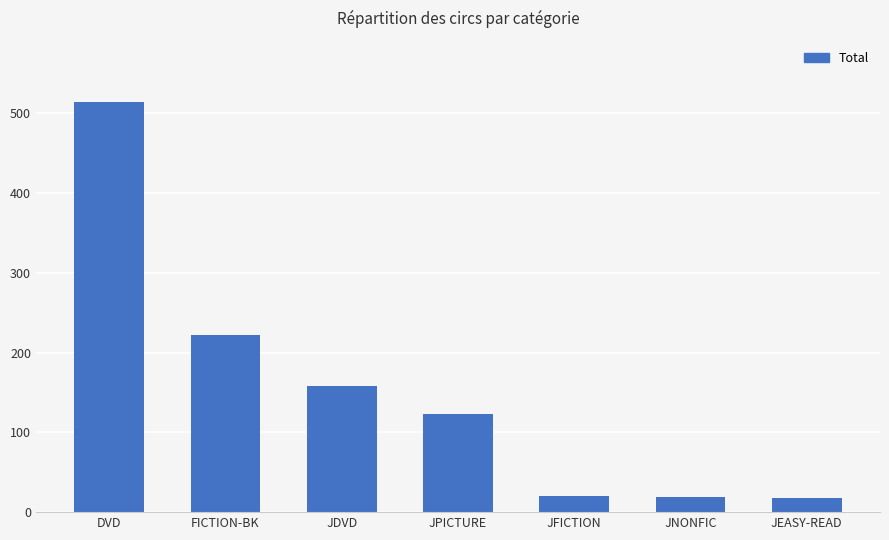

What is the sum of the values at JDVD and JEASY-READ?

176